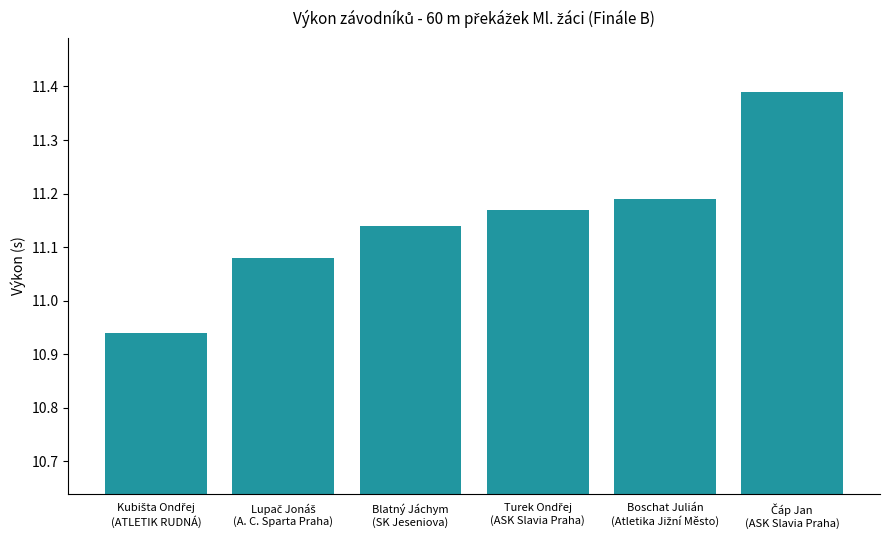

How many values are between 11 and 12?

5